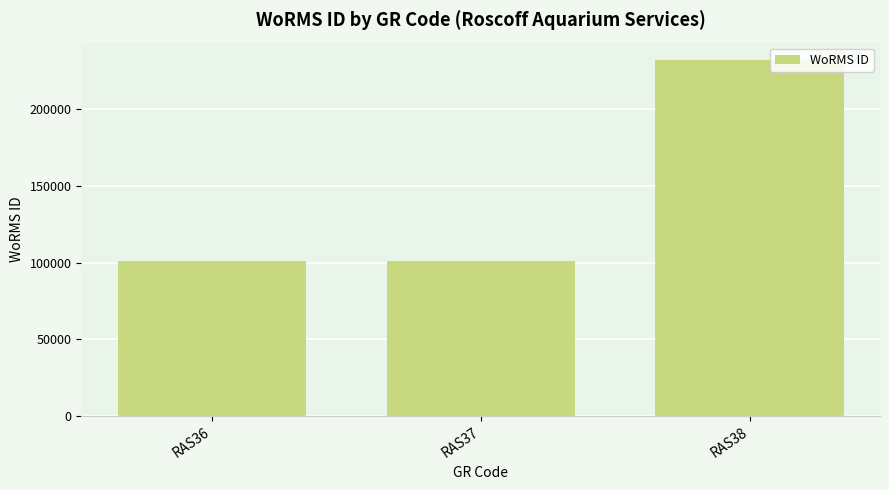

The value at RAS36 is 100803. True or false?

True